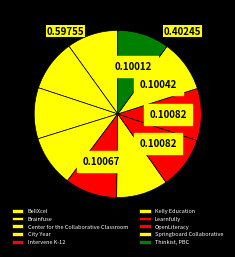

How many slices are in this pie chart?

10